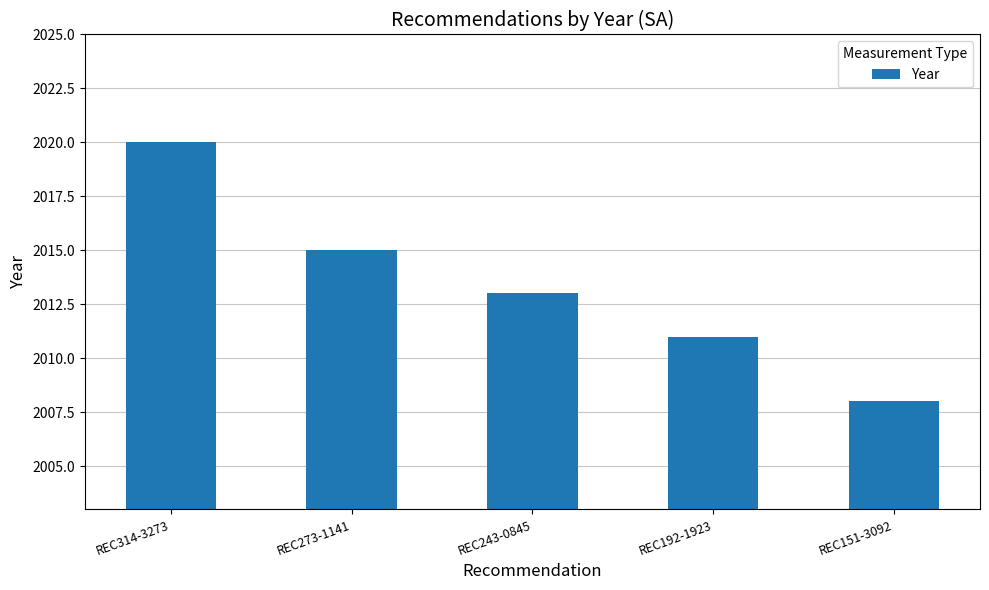

What is the change in value from REC243-0845 to REC151-3092?

-5